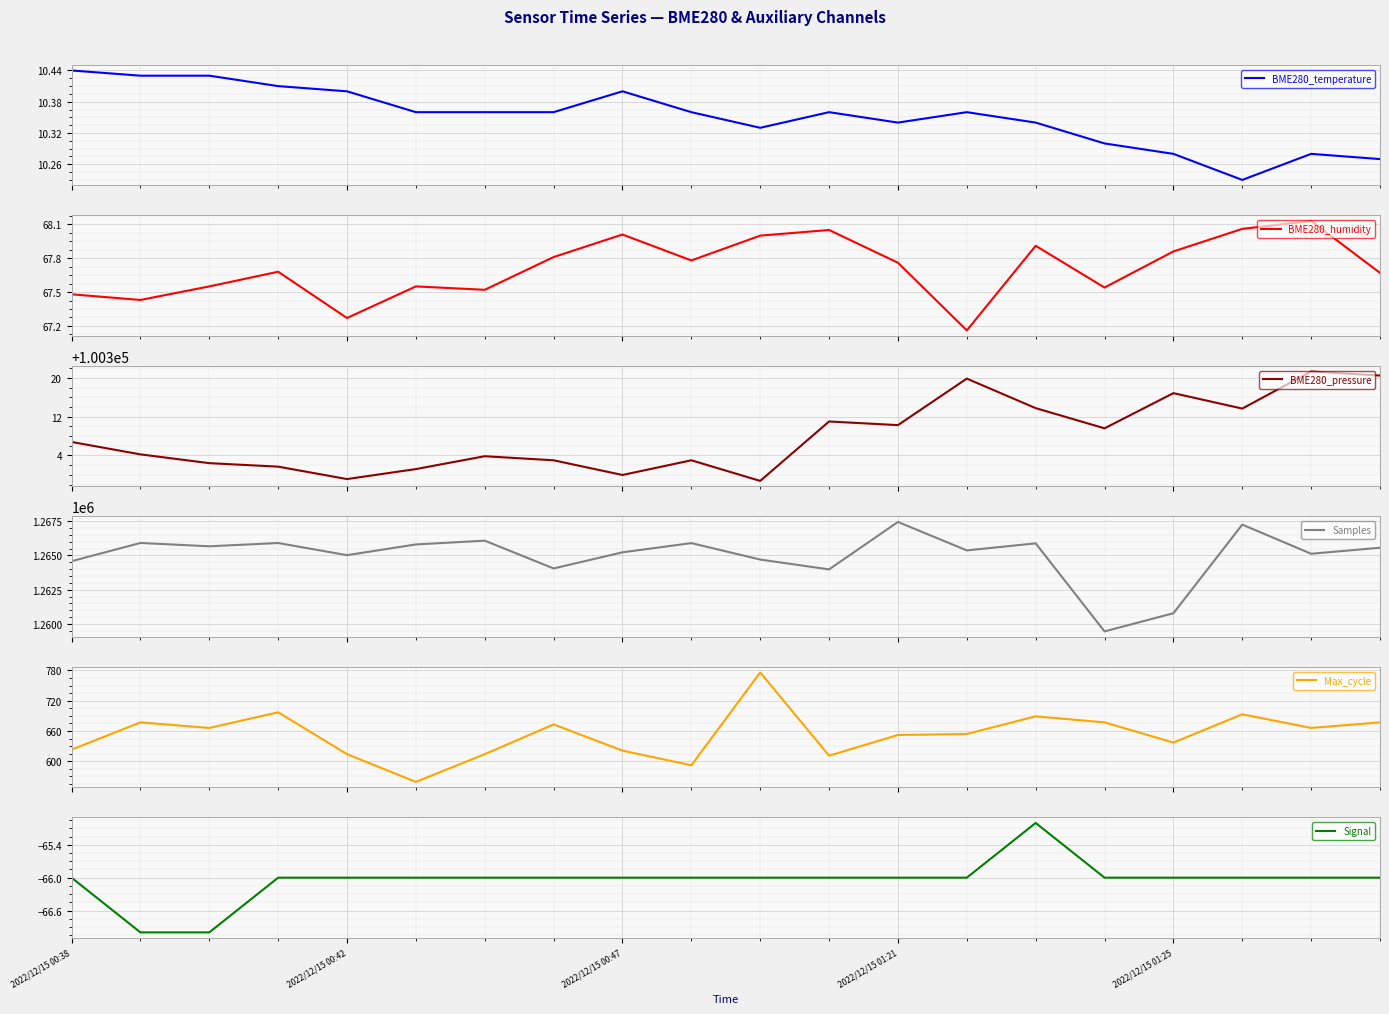

What is the maximum value for BME280_pressure?

100321.3